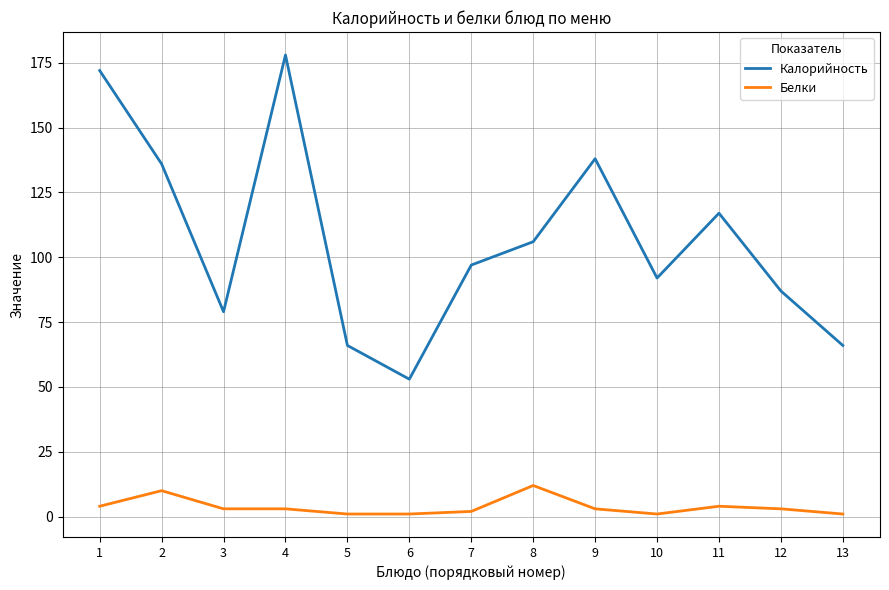

Count the number of categories in the chart.

13